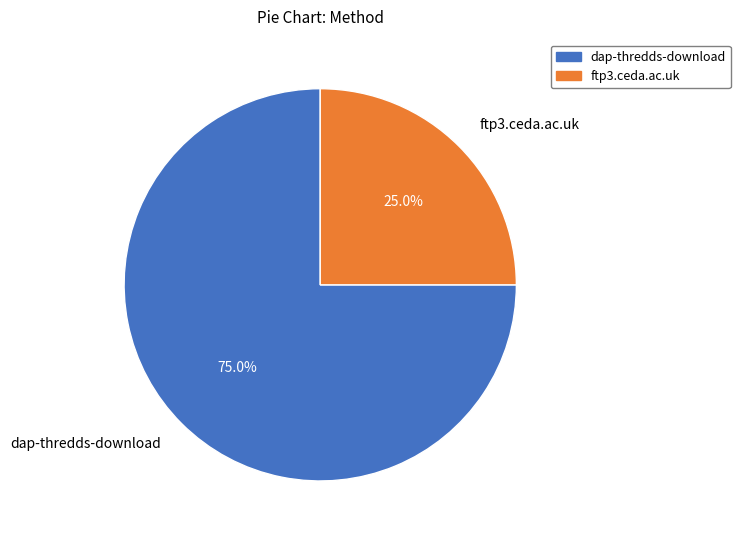

Which category has the smallest portion of the pie?

ftp3.ceda.ac.uk